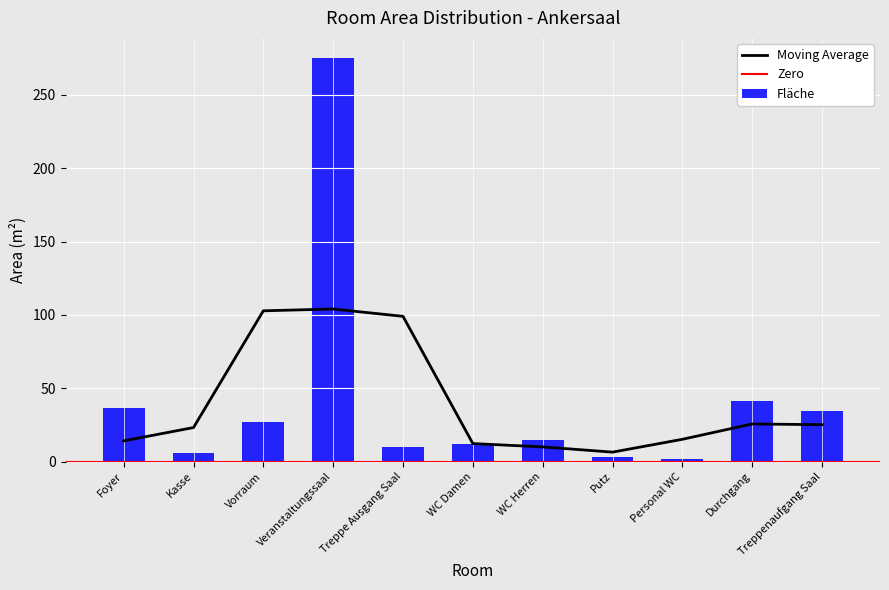

Which category has the lowest value across all series?

Personal WC